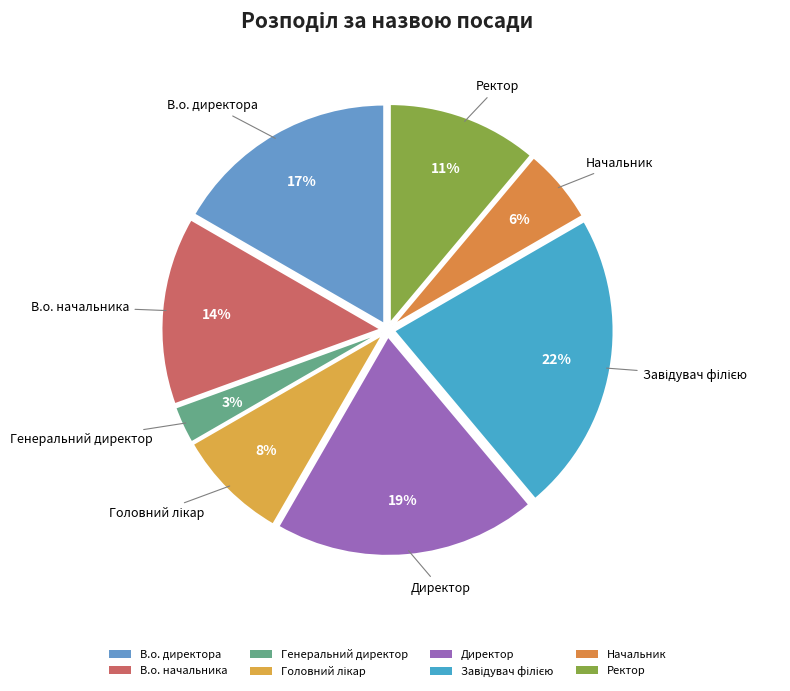

What percentage is NOT represented by Ректор?

88.9%